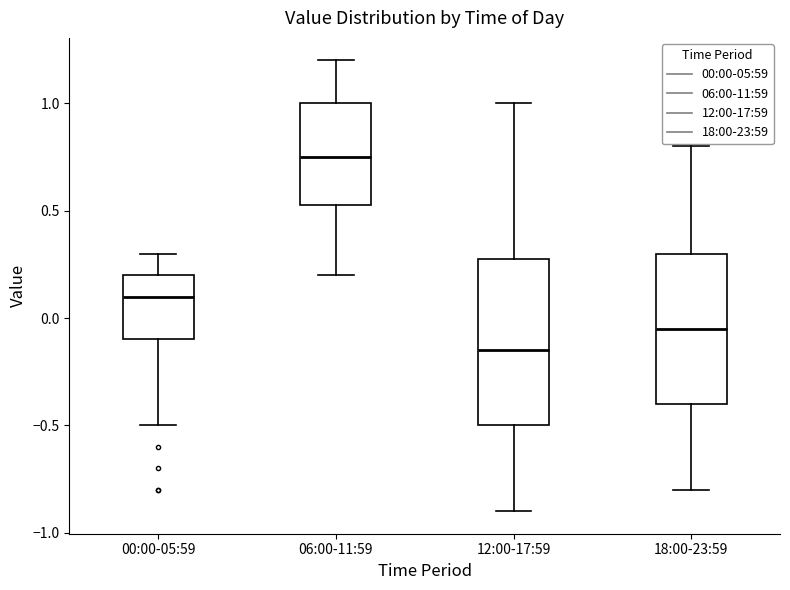

Which box has the highest median line?

06:00-11:59